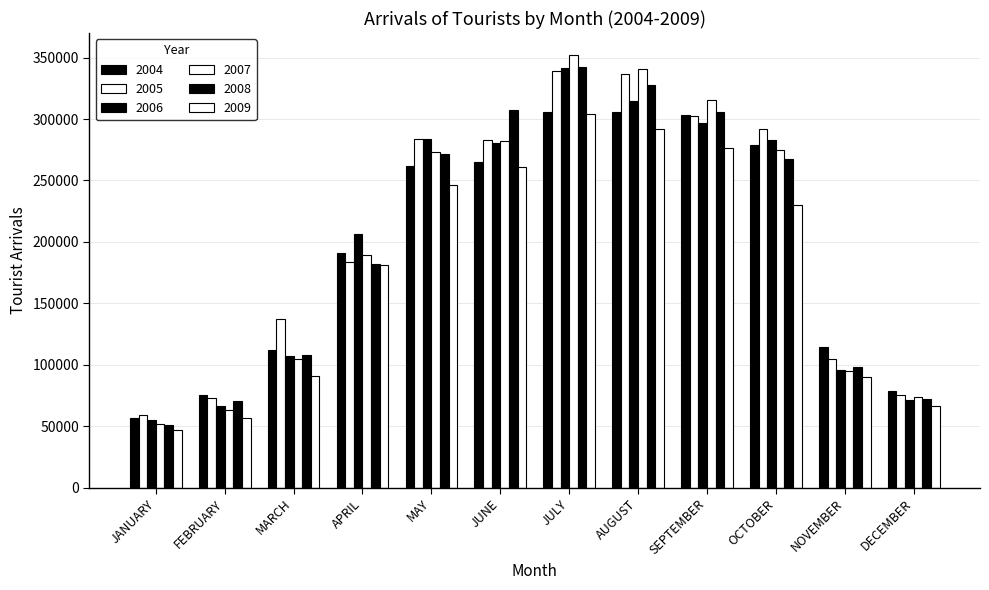

Reading left to right, extract all data points from this chart.

2004: JANUARY=56504	FEBRUARY=75705	MARCH=111945	APRIL=191251	MAY=261646	JUNE=264799	JULY=305978	AUGUST=305926	SEPTEMBER=303506	OCTOBER=278976	NOVEMBER=114048	DECEMBER=78723
2005: JANUARY=58894	FEBRUARY=72600	MARCH=137075	APRIL=183561	MAY=284132	JUNE=282652	JULY=338972	AUGUST=336587	SEPTEMBER=302833	OCTOBER=292273	NOVEMBER=104822	DECEMBER=75656
2006: JANUARY=54875	FEBRUARY=66151	MARCH=107071	APRIL=206548	MAY=283513	JUNE=280164	JULY=341443	AUGUST=314872	SEPTEMBER=296532	OCTOBER=283046	NOVEMBER=95682	DECEMBER=71022
2007: JANUARY=51848	FEBRUARY=63098	MARCH=104316	APRIL=189310	MAY=273058	JUNE=282465	JULY=352423	AUGUST=340534	SEPTEMBER=315437	OCTOBER=275103	NOVEMBER=94741	DECEMBER=73742
2008: JANUARY=50658	FEBRUARY=70140	MARCH=108164	APRIL=182091	MAY=271559	JUNE=307237	JULY=342554	AUGUST=328100	SEPTEMBER=305348	OCTOBER=267866	NOVEMBER=97900	DECEMBER=72127
2009: JANUARY=47066	FEBRUARY=56626	MARCH=90434	APRIL=181395	MAY=246546	JUNE=260931	JULY=304126	AUGUST=291583	SEPTEMBER=276178	OCTOBER=230431	NOVEMBER=89670	DECEMBER=66201